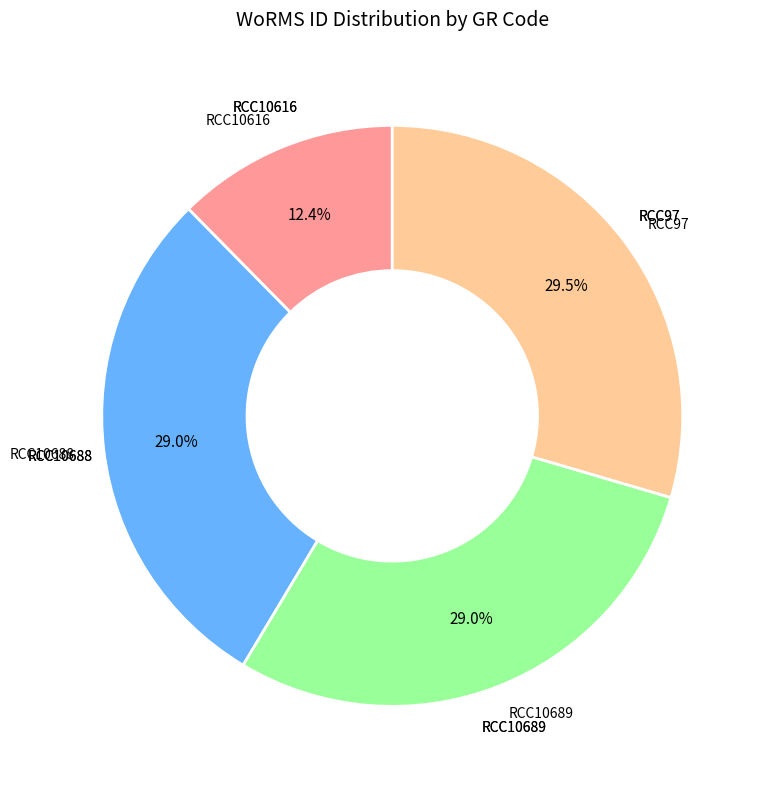

What percentage is the RCC10616 slice, to the nearest percent?

12%